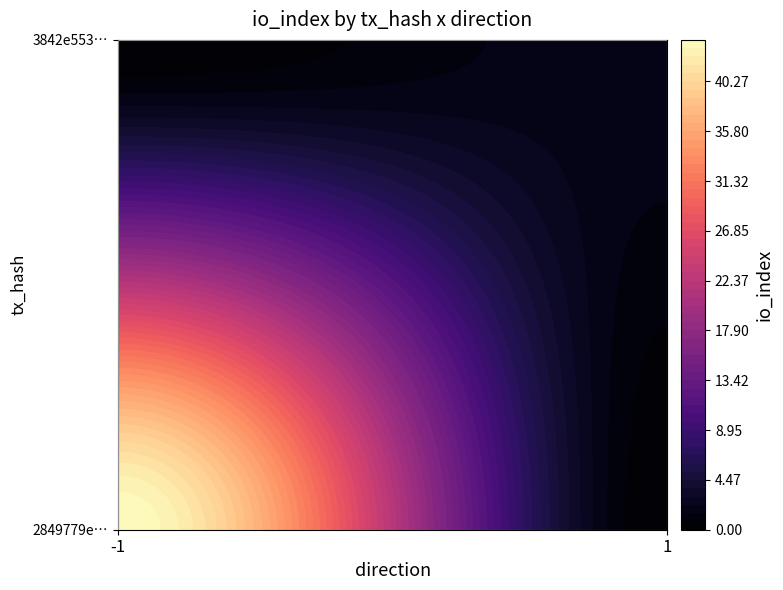

What value does the 2849779ec075c29e34ca98ab81bb84568f5ad90 series have at io_index?

44